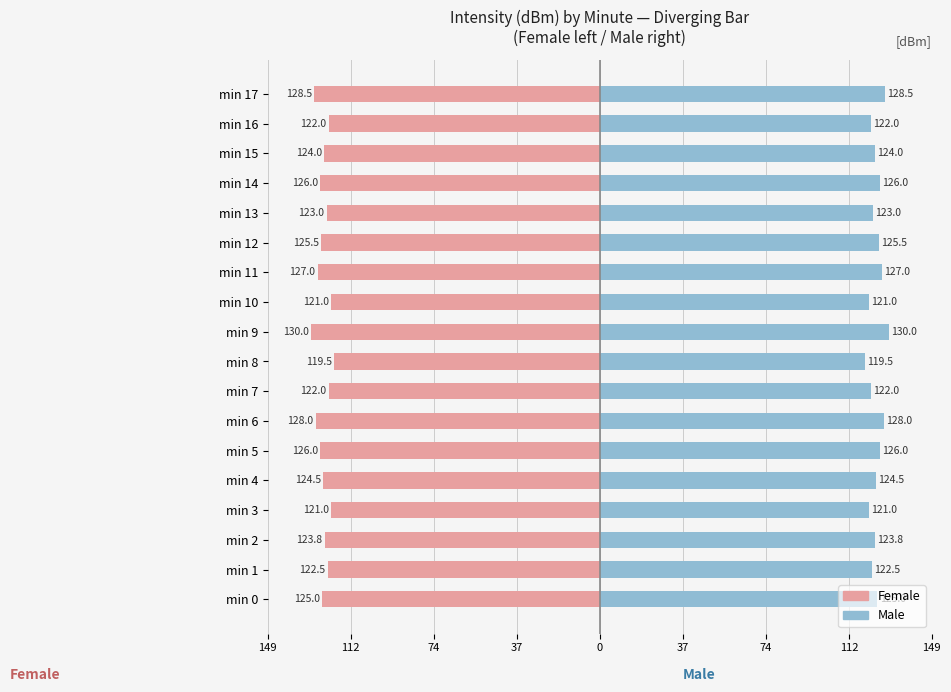

Reading left to right, list all the values displayed in this chart.

Female: -125.0	-122.5	-123.8	-121.0	-124.5	-126.0	-128.0	-122.0	-119.5	-130.0	-121.0	-127.0	-125.5	-123.0	-126.0	-124.0	-122.0	-128.5
Male: 125.0	122.5	123.8	121.0	124.5	126.0	128.0	122.0	119.5	130.0	121.0	127.0	125.5	123.0	126.0	124.0	122.0	128.5